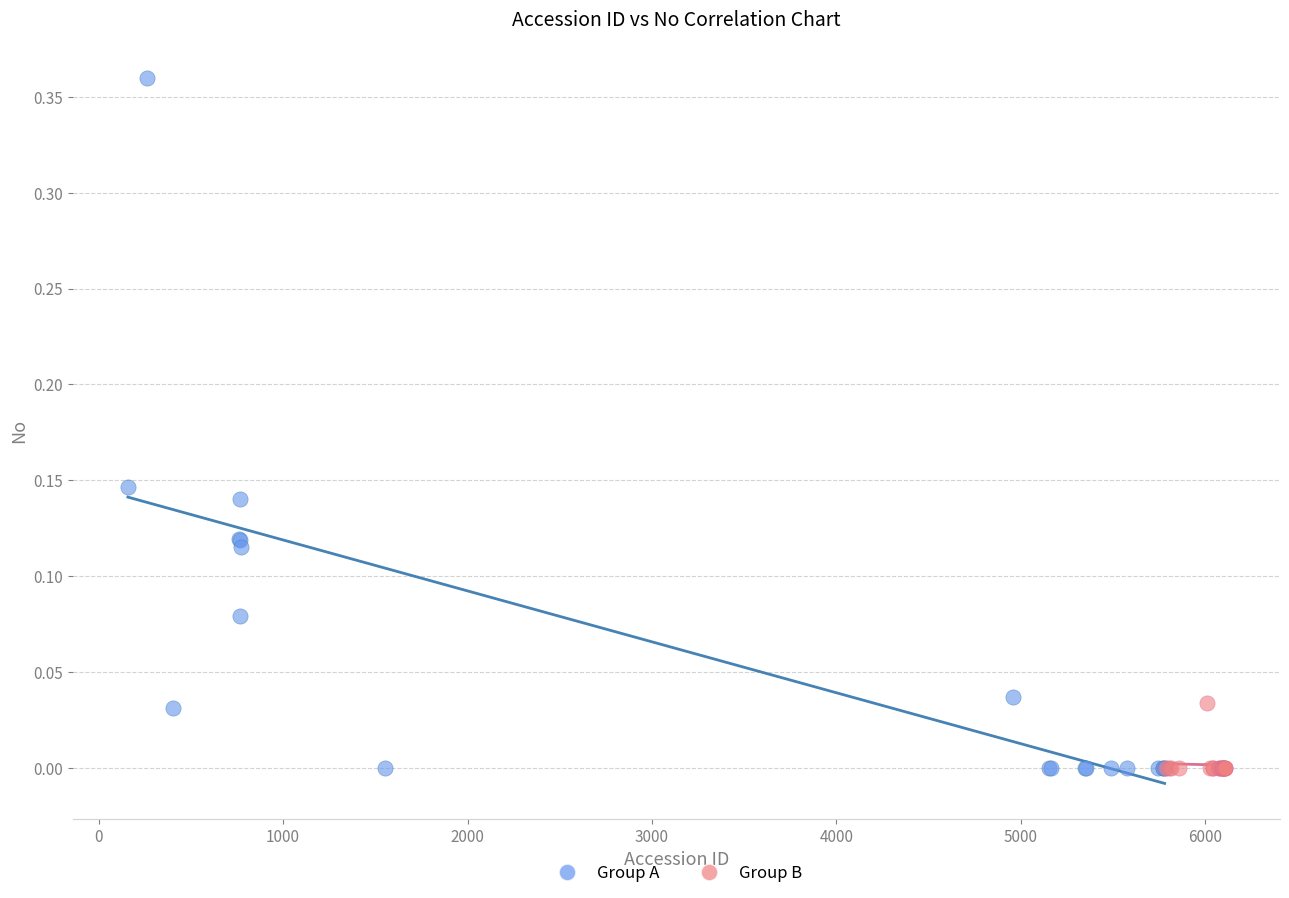

Which series has the largest Y range (max minus min)?

Group A